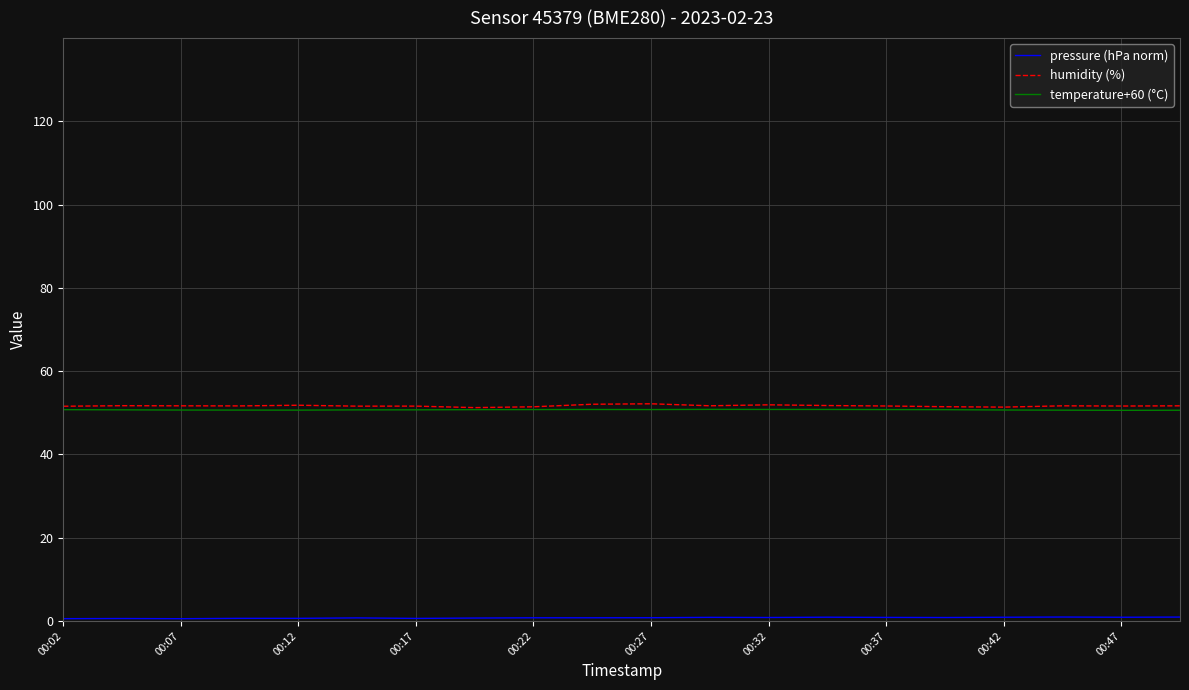

Which series has the largest range (max minus min)?

humidity (%)